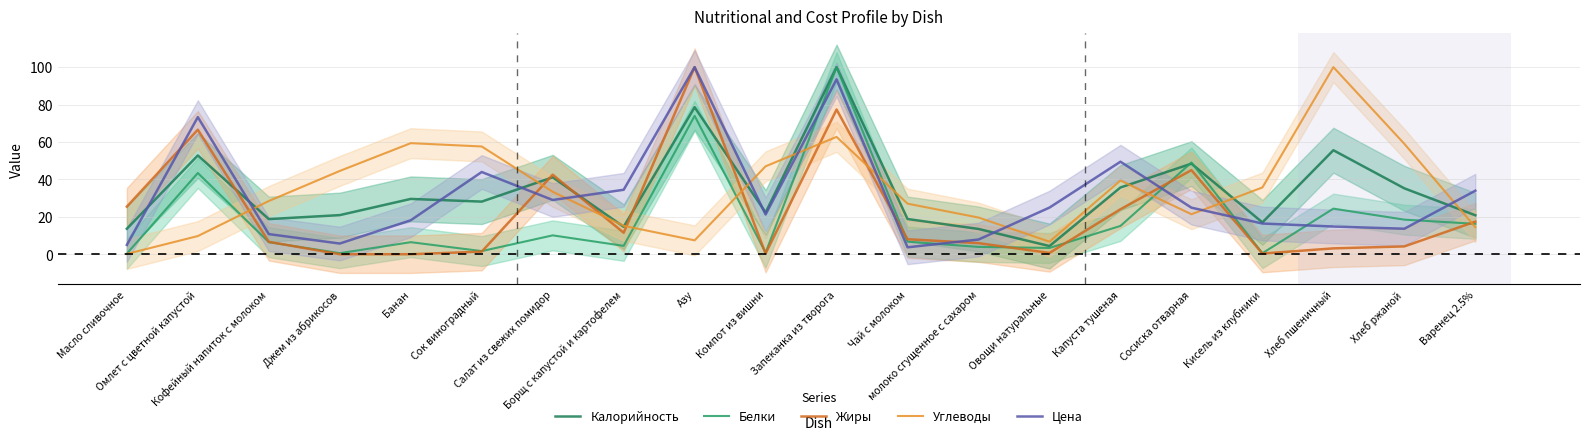

List the labels in order of Жиры value, largest first.

Азу, Запеканка из творога, Омлет с цветной капустой, Сосиска отварная, Салат из свежих помидор, Масло сливочное, Капуста тушеная, Варенец 2.5%, Борщ с капустой и картофелем, Чай с молоком, Кофейный напиток с молоком, молоко сгущенное с сахаром, Хлеб ржаной, Хлеб пшеничный, Сок виноградный, Овощи натуральные, Компот из вишни, Кисель из клубники, Джем из абрикосов, Банан